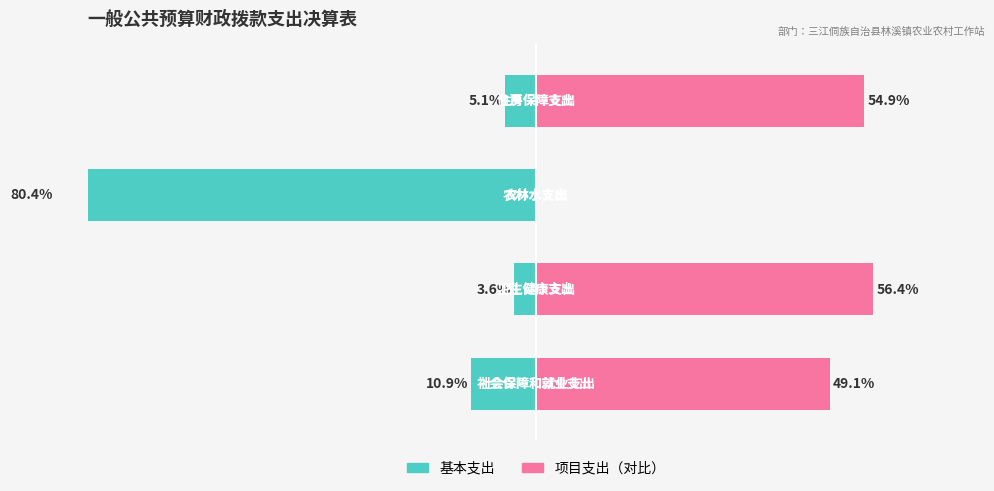

How many bars are there in each group?

2